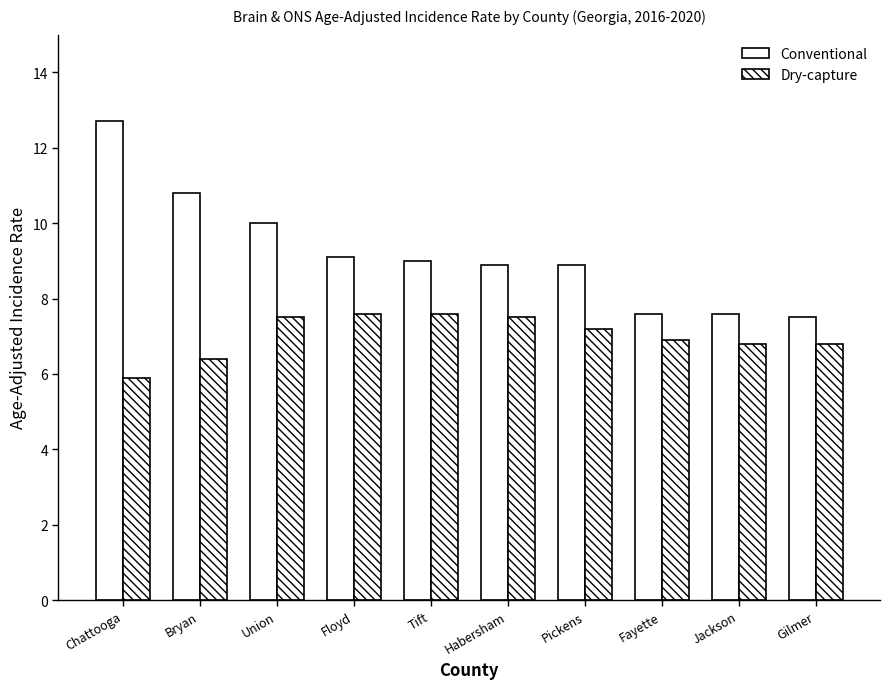

How many bars are there in each group?

2